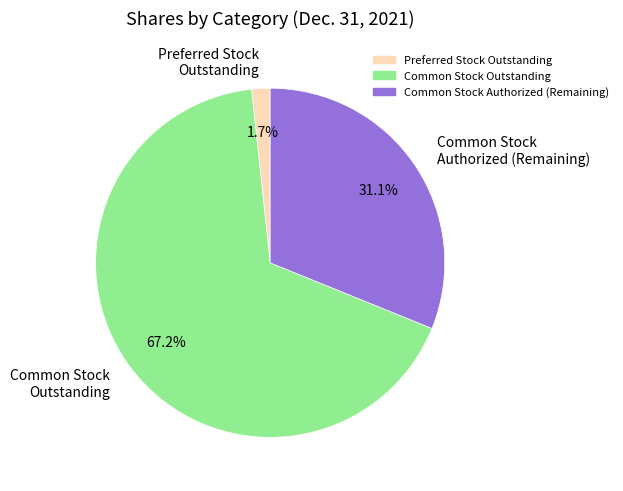

Which has a higher value, Preferred Stock Outstanding or Common Stock Authorized (Remaining)?

Common Stock Authorized (Remaining)